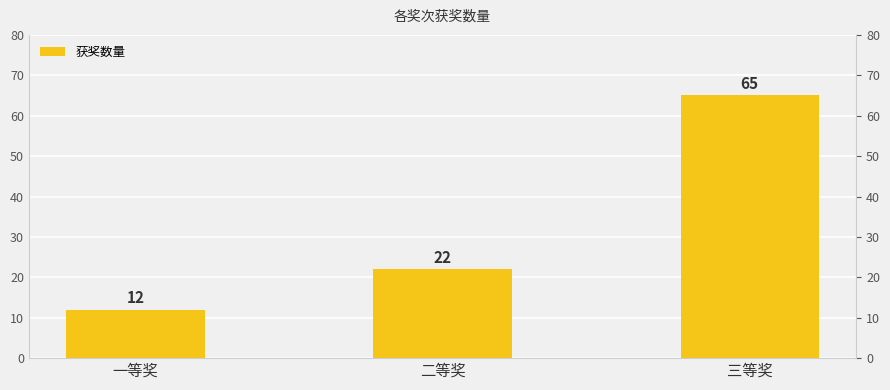

What is the label of the 2nd bar from the left?

二等奖